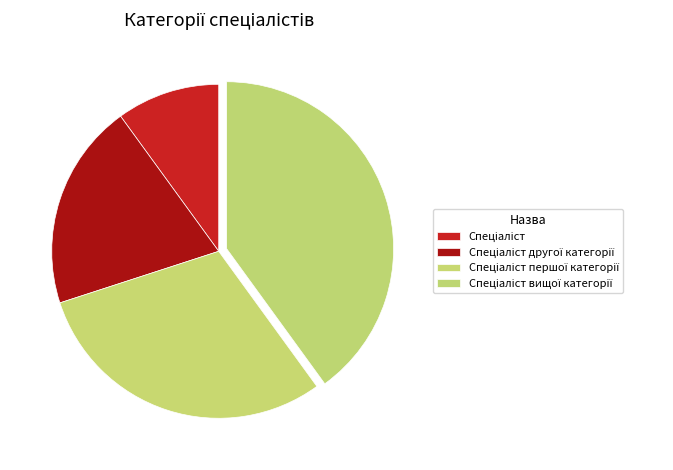

What portion of the pie excludes Спеціаліст першої категорії?

70.0%